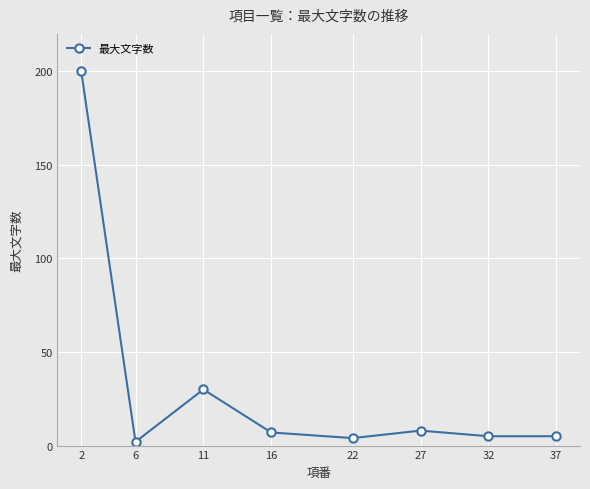

How many categories are shown in the chart?

8